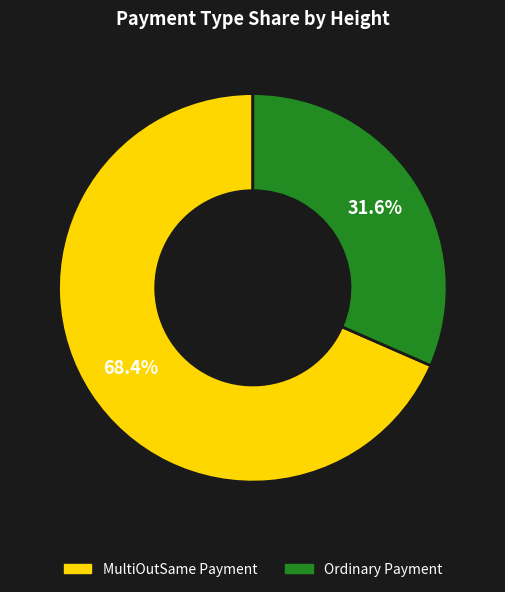

To the nearest percent, what is the average slice percentage?

50%